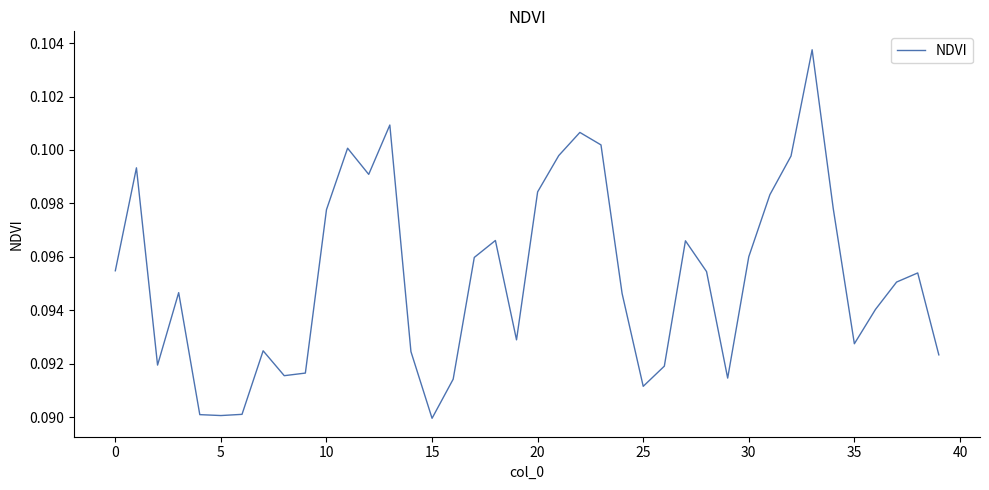

Is this an area chart (filled region under the line)?

No